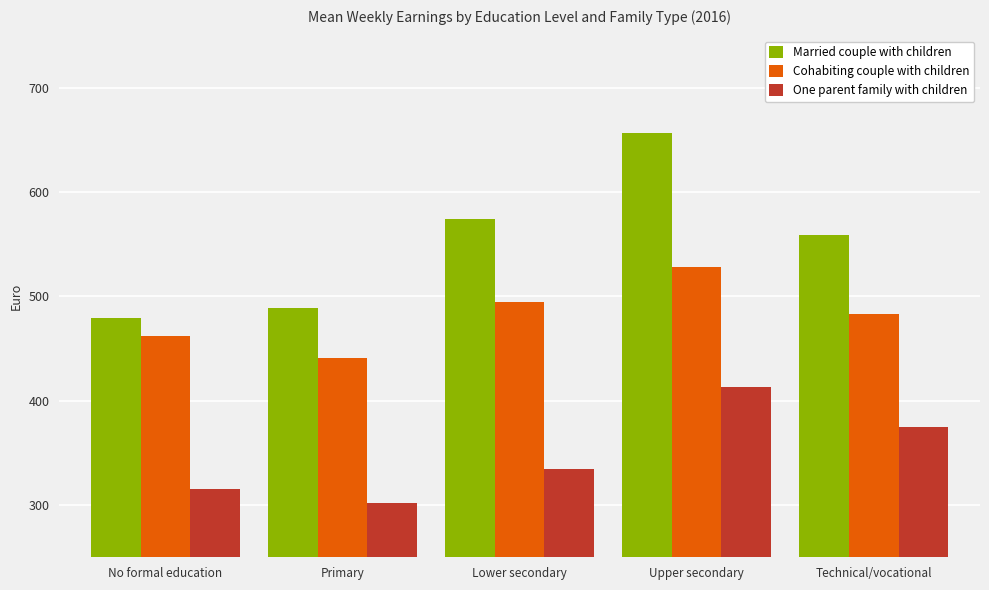

How many bars are there in total?

15